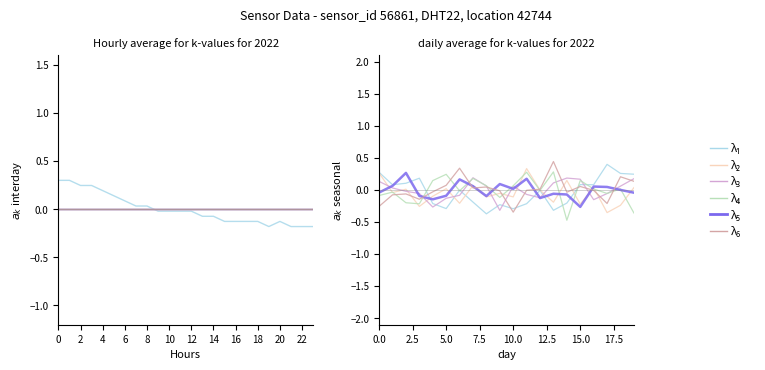

True or false: λ₄ and λ₃ intersect in this chart.

True